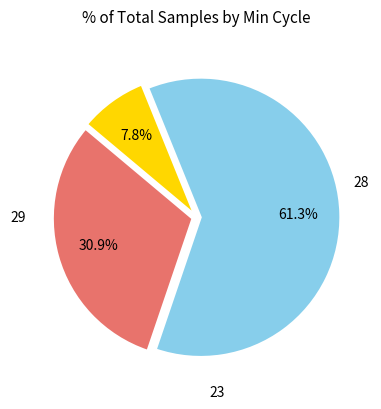

Does any single category account for the majority?

Yes